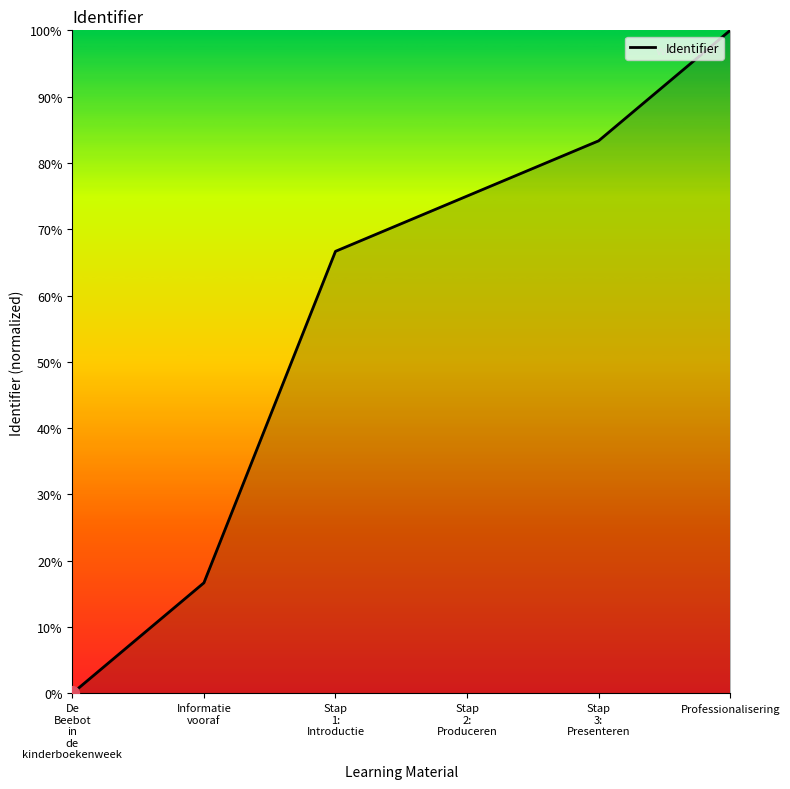

Rank the categories by value from lowest to highest.

De
Beebot
in
de
kinderboekenweek, Informatie
vooraf, Stap
1:
Introductie, Stap
2:
Produceren, Stap
3:
Presenteren, Professionalisering